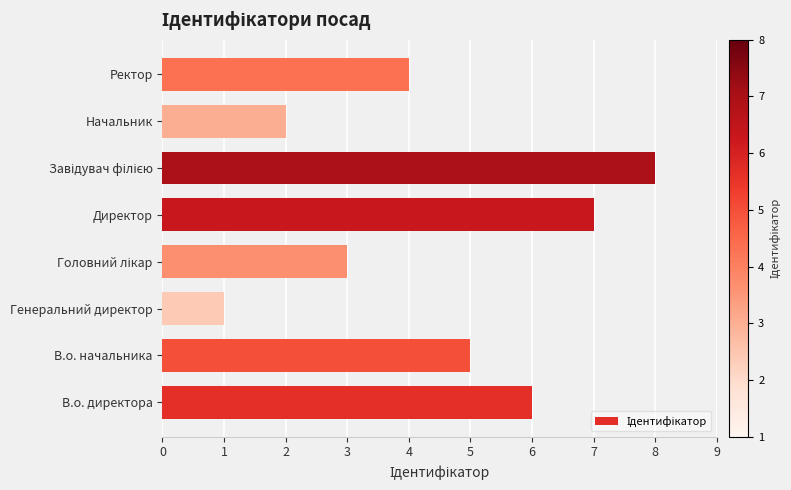

What is the difference between the maximum and second lowest values?

6